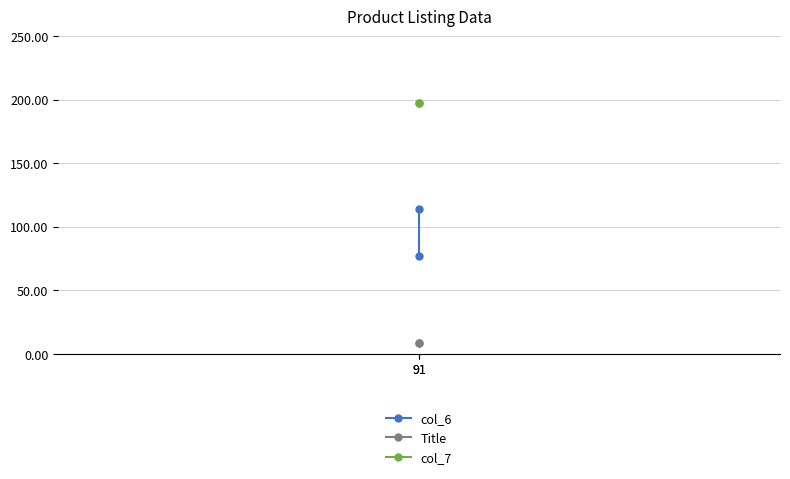

What is the minimum value for col_7?

197.0